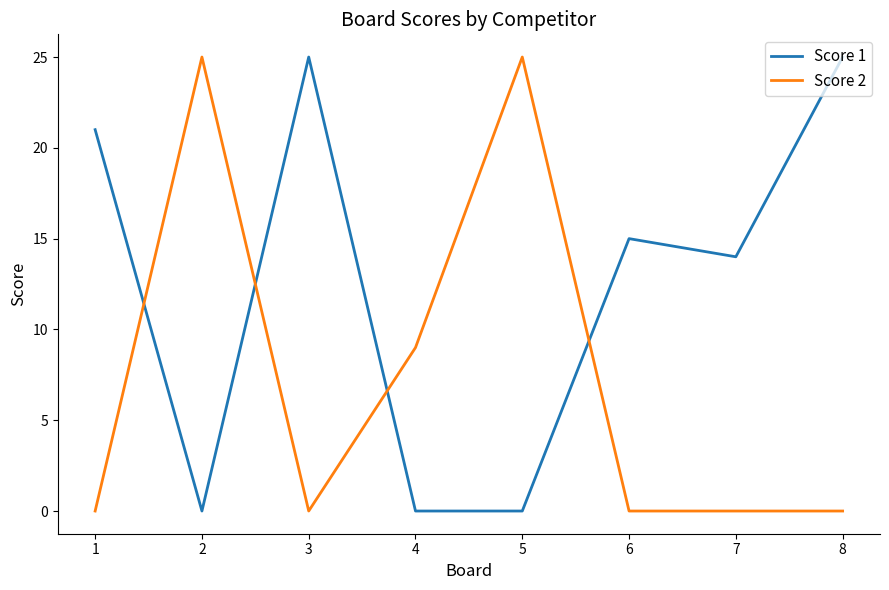

Which series ends up on top after the final intersection of Score 2 and Score 1?

Score 1